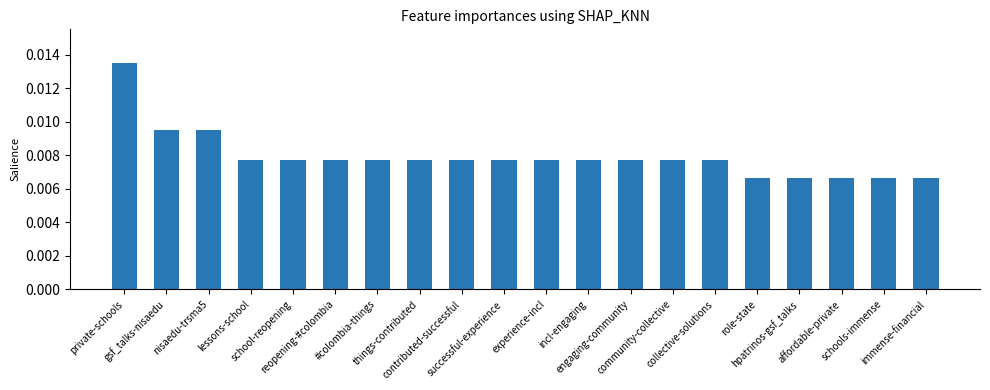

How many values are between 0 and 1?

20